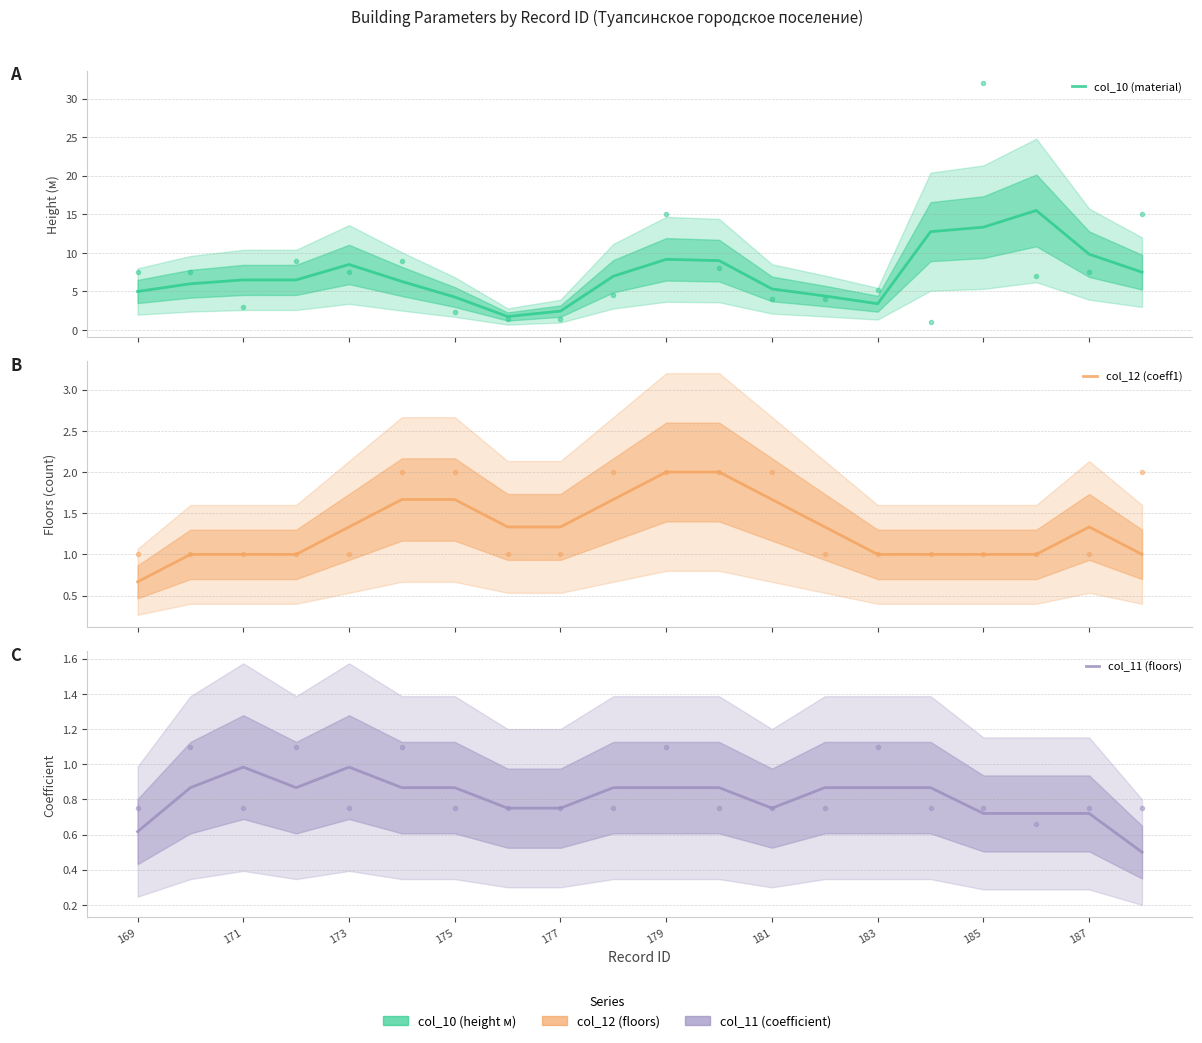

What is the greatest value displayed?

15.5